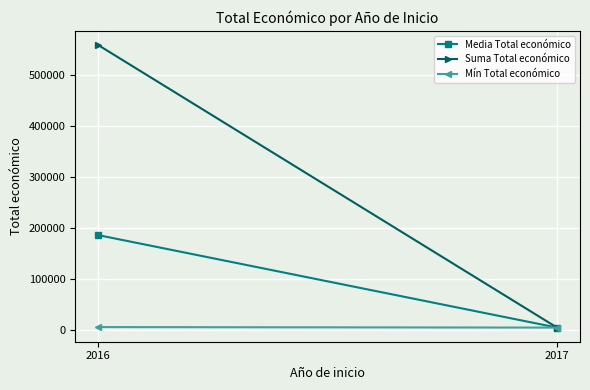

Which series has the largest total across all categories?

Suma Total económico